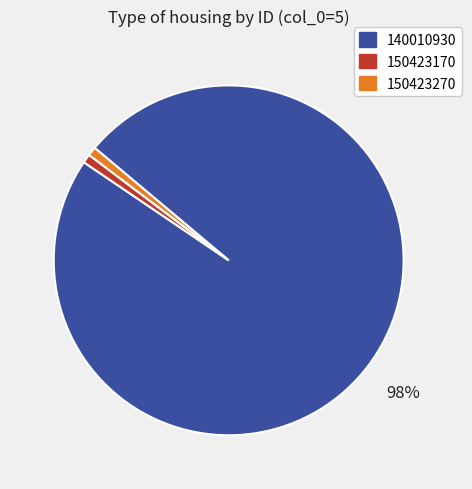

How many slices are in this pie chart?

3